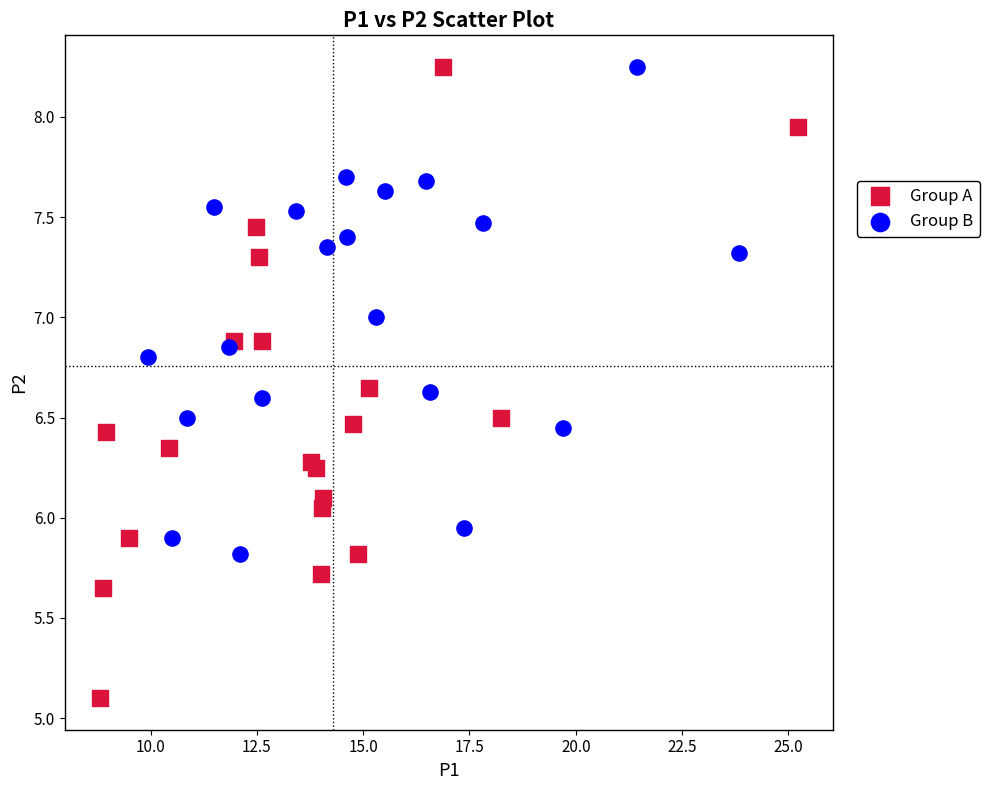

Which series has the widest spread of Y values?

Group A